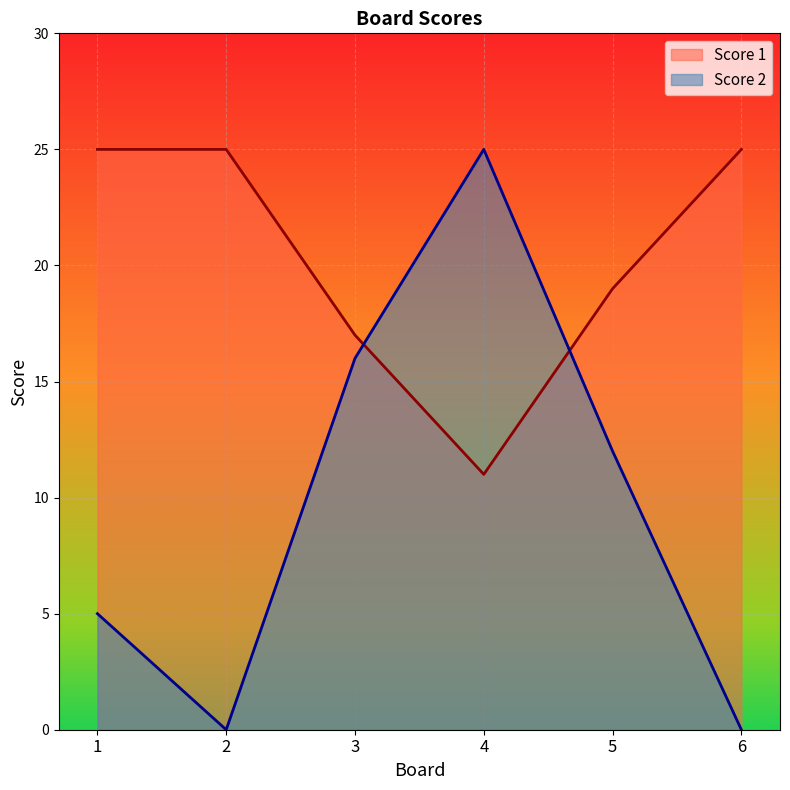

Is the value of Score 1 at 3 greater than the value of Score 2 at 4?

No